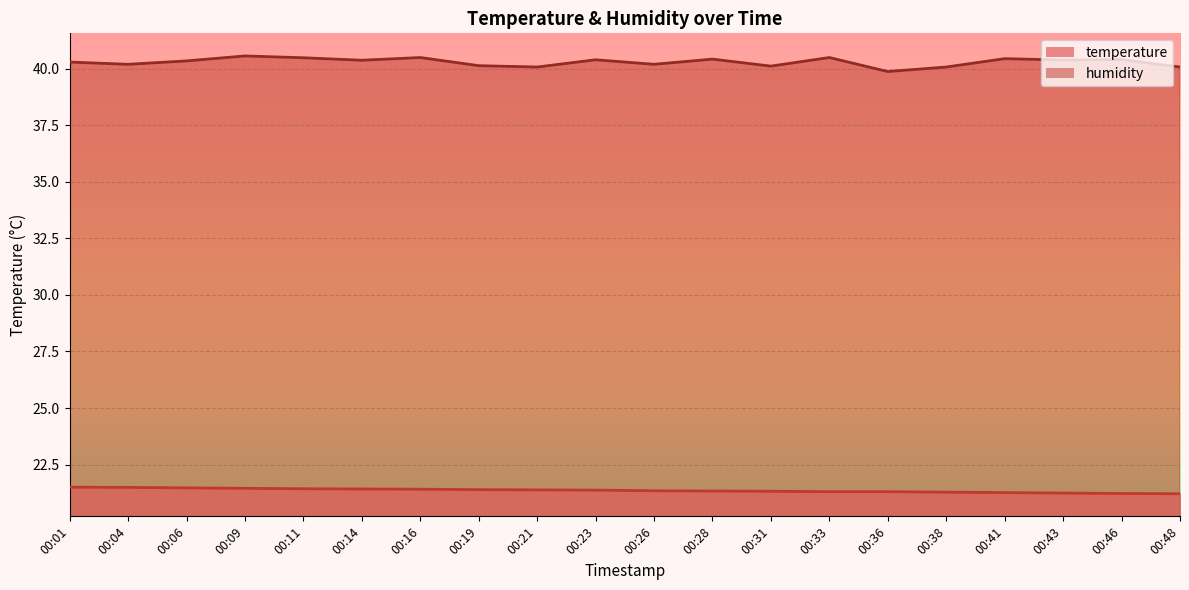

What is the difference between the maximum and minimum values in the temperature series?

0.3